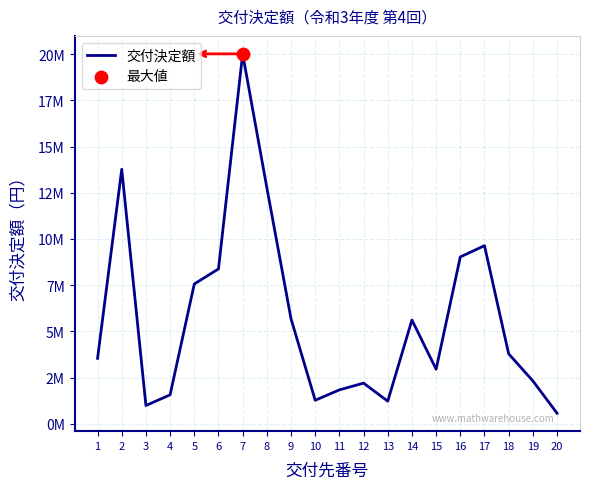

Does the chart have visible grid lines?

Yes